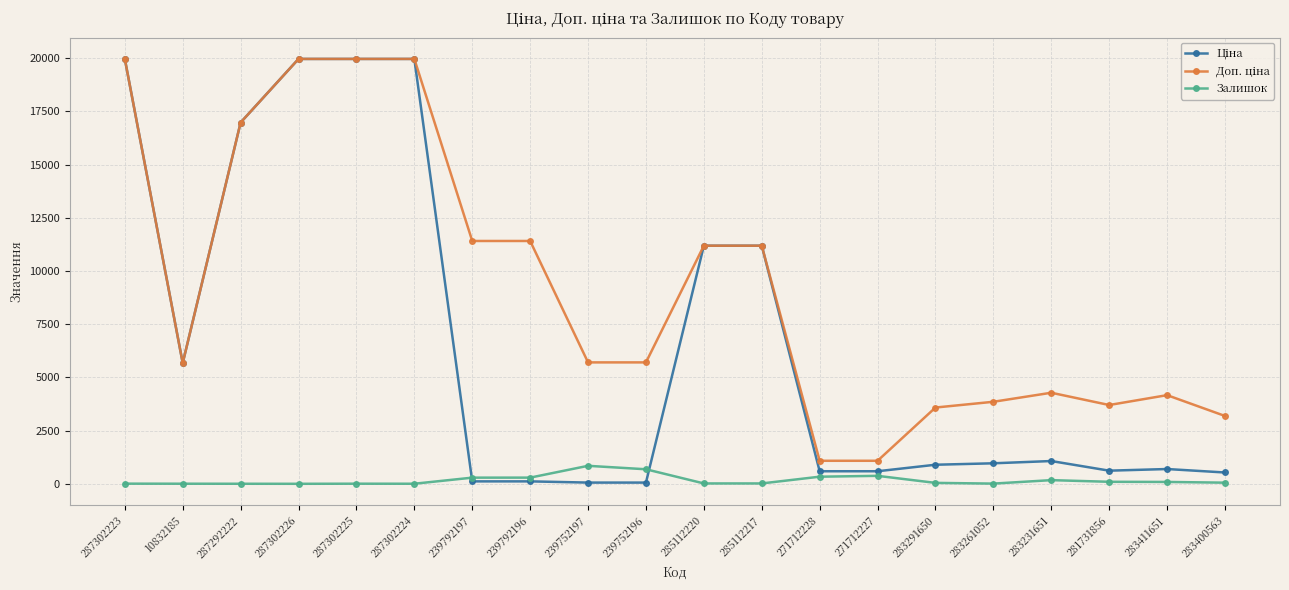

The Залишок series shows 374.0 at 271712227. True or false?

True